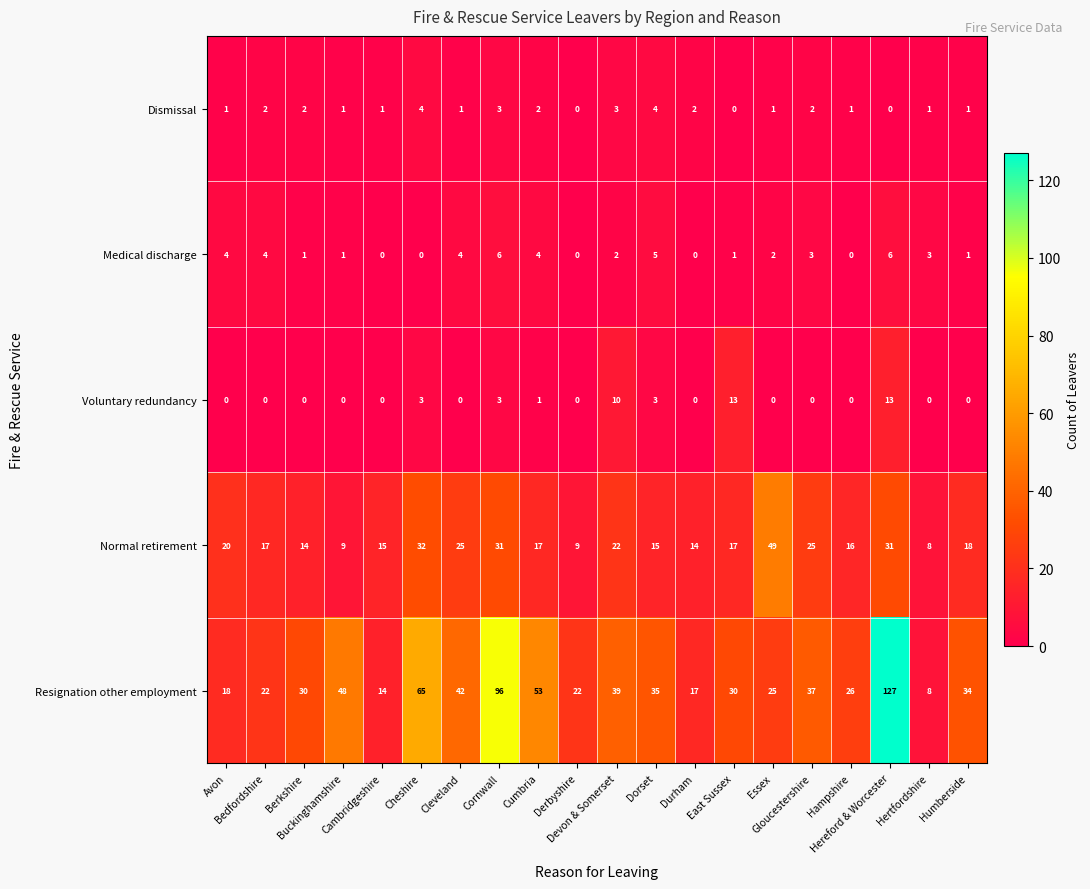

What is the greatest value displayed?

127